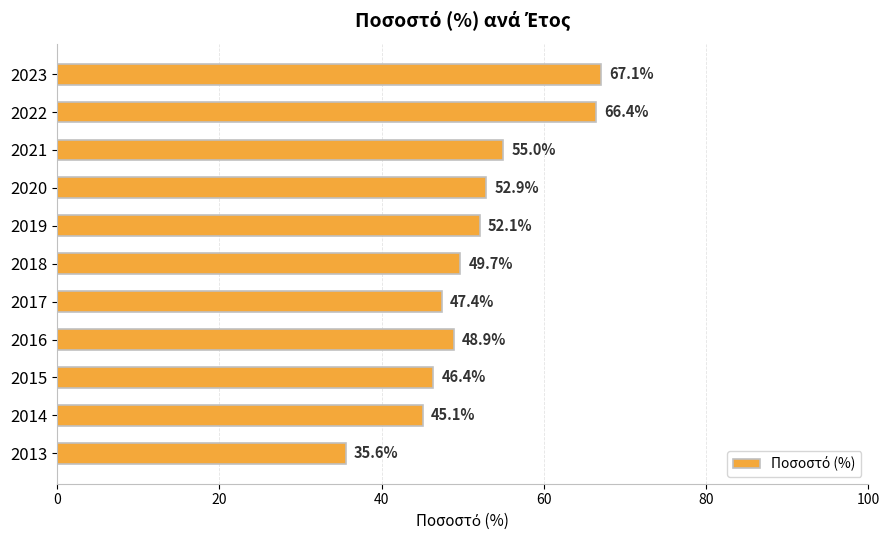

Reading bottom to top, what are all the values shown in this chart?

35.6	45.1	46.4	48.9	47.4	49.7	52.1	52.9	55.0	66.4	67.1